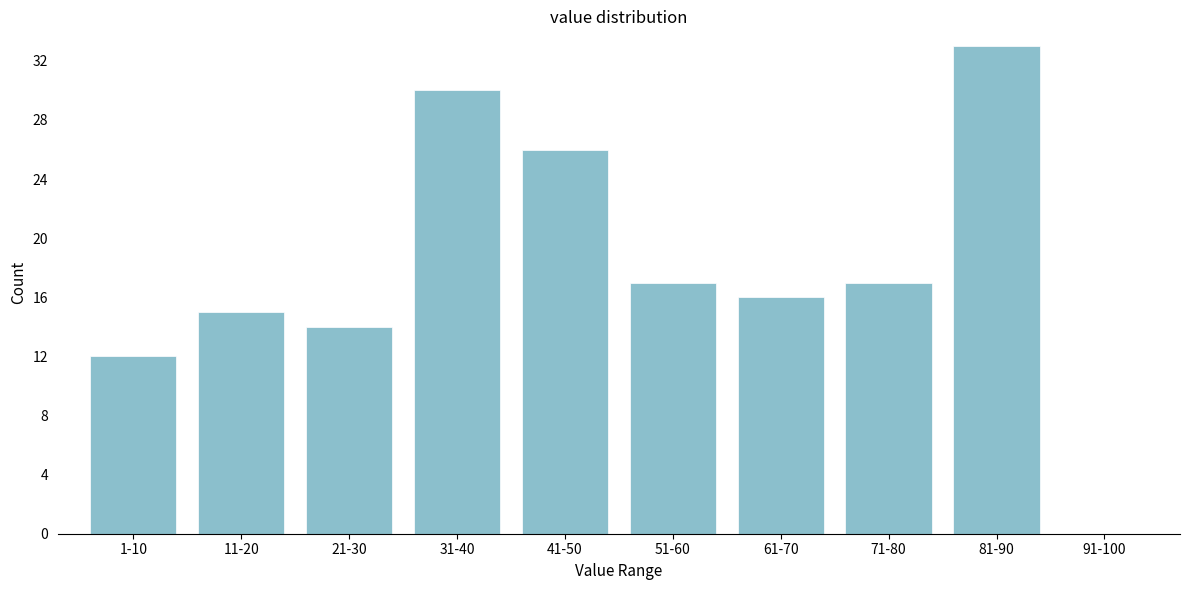

Reading right to left, what are all the values shown in this chart?

91-100=0	81-90=33	71-80=17	61-70=16	51-60=17	41-50=26	31-40=30	21-30=14	11-20=15	1-10=12